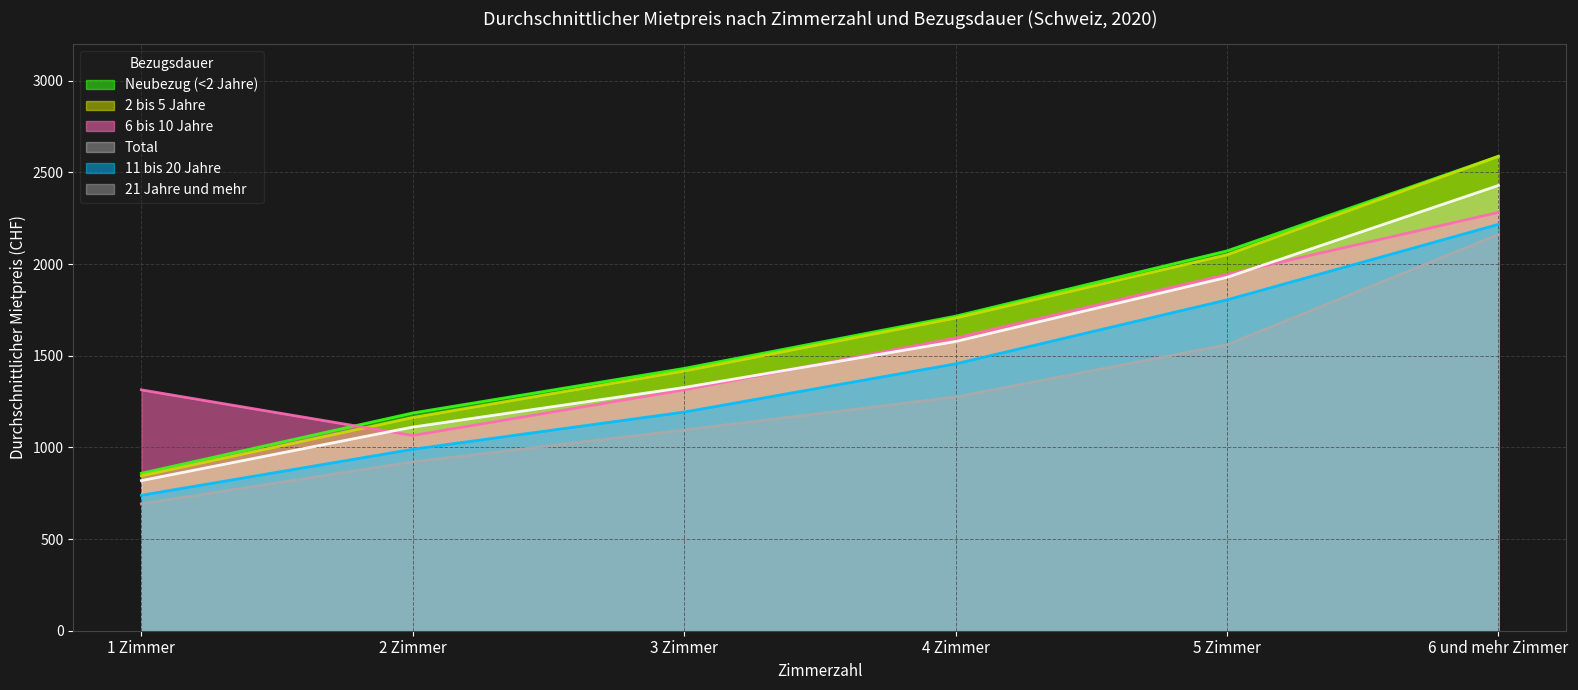

What are all the series names shown in the legend?

Neubezug (<2 Jahre), 2 bis 5 Jahre, 6 bis 10 Jahre, Total, 11 bis 20 Jahre, 21 Jahre und mehr